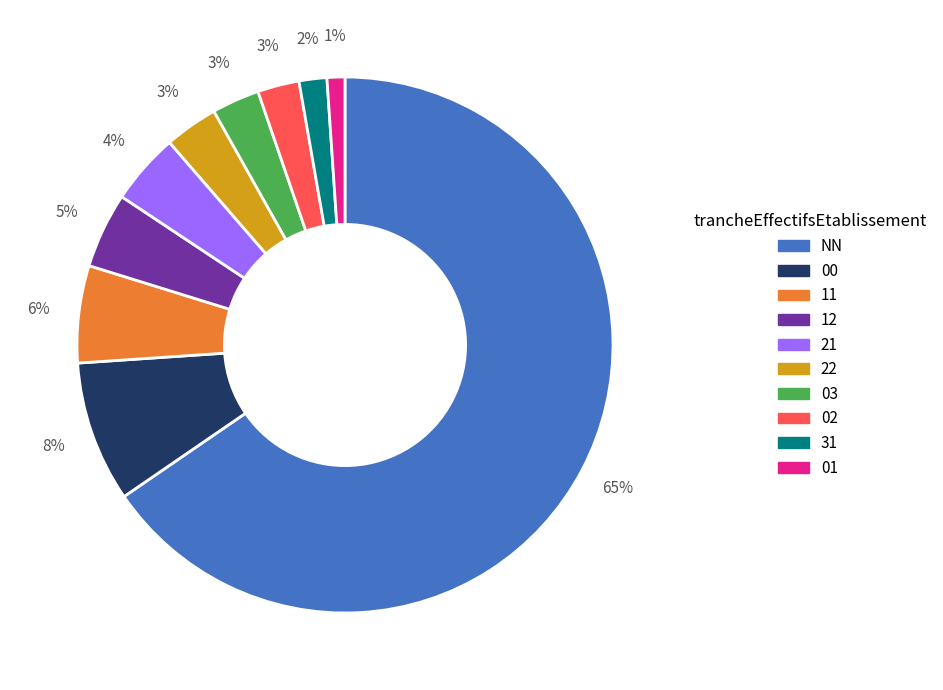

Is it true that 12 is 5% of the pie?

True